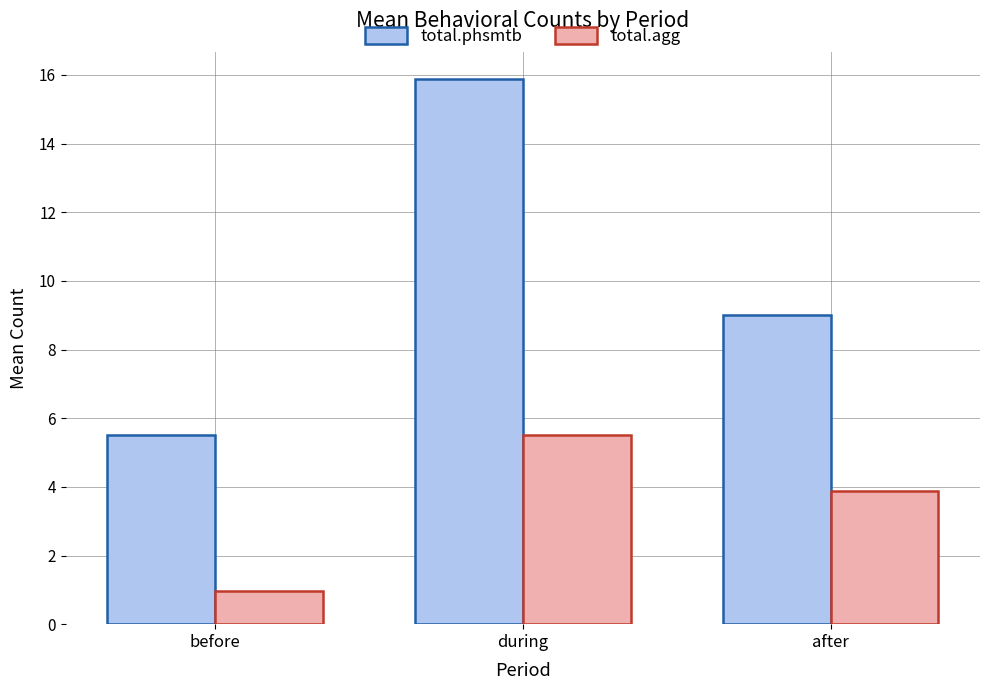

Is it true that total.phsmtb equals 2.2 at before?

False